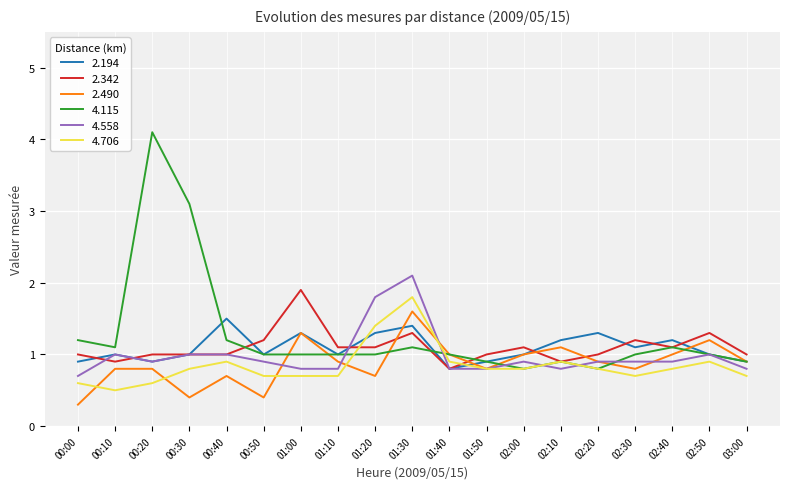

Rank the series by their maximum value, from highest to lowest.

4.115, 4.558, 2.342, 4.706, 2.490, 2.194